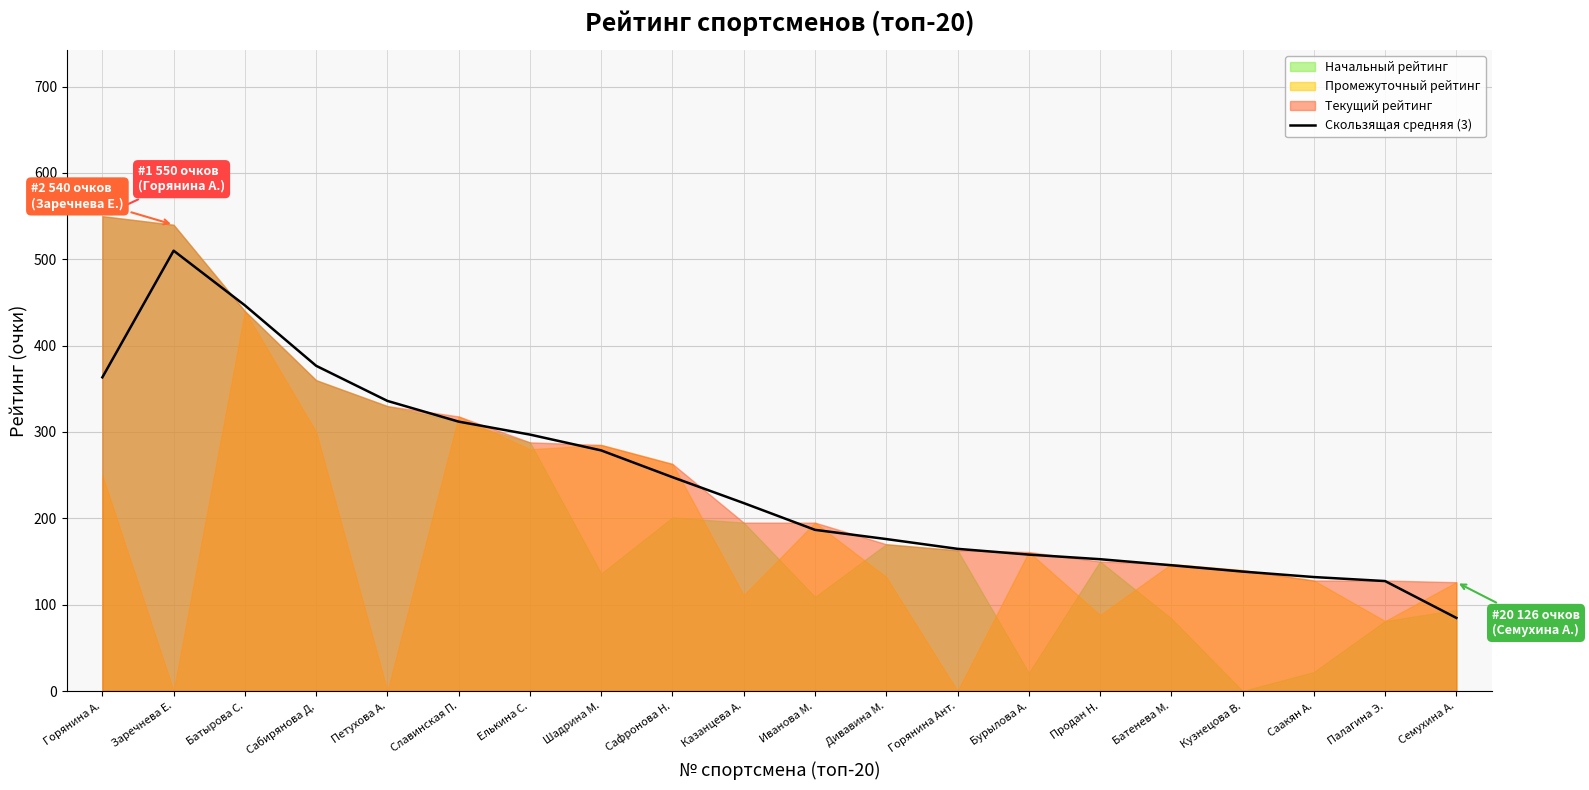

What is the label of the 16th point from the right?

Петухова А.